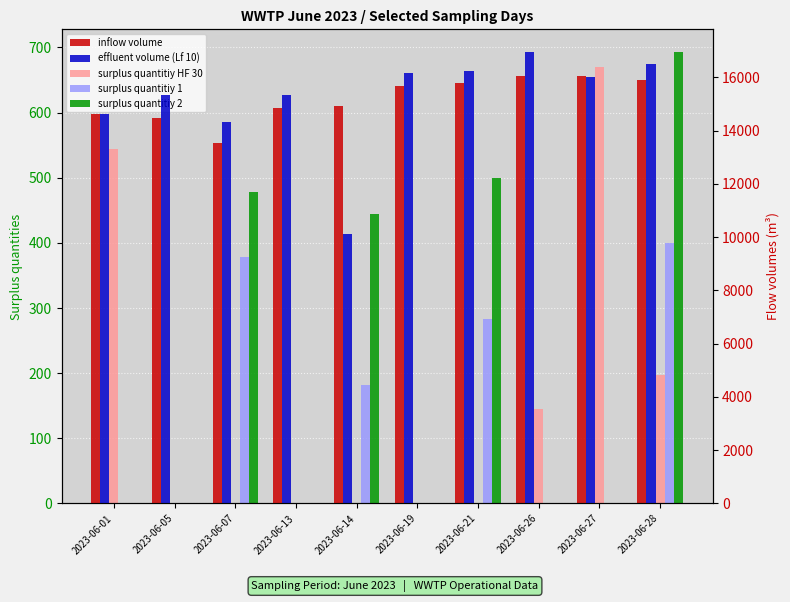

Is it true that effluent volume (Lf 10) equals 9211.1 at 2023-06-27?

False